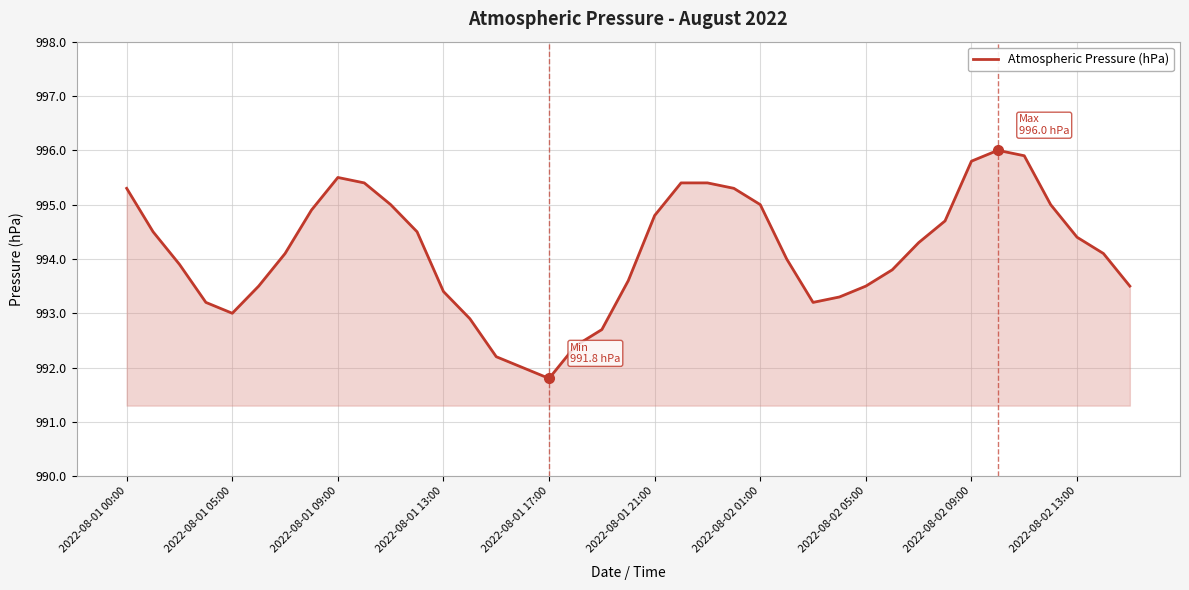

What is the greatest value displayed?

996.0